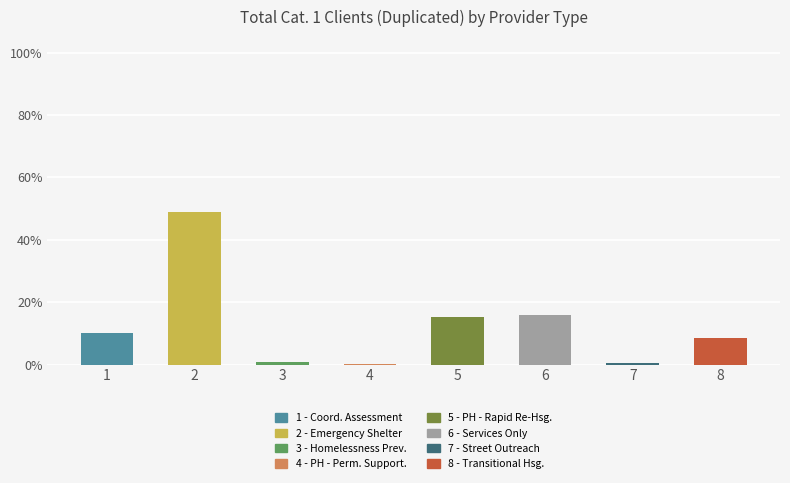

What is the change in value from 1 to 5?

+4.8